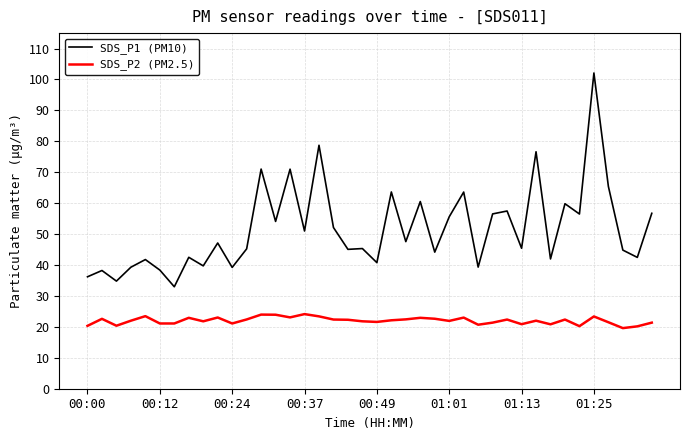

Which series has the largest range (max minus min)?

SDS_P1 (PM10)